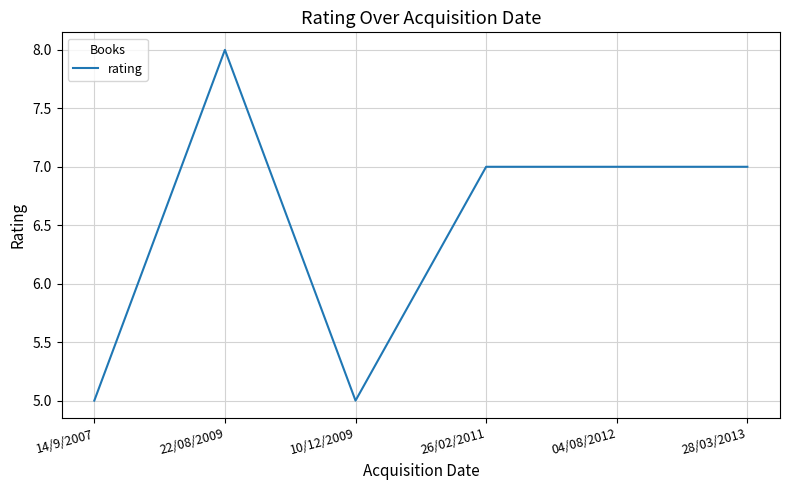

At which category does the data reach its first local valley?

10/12/2009